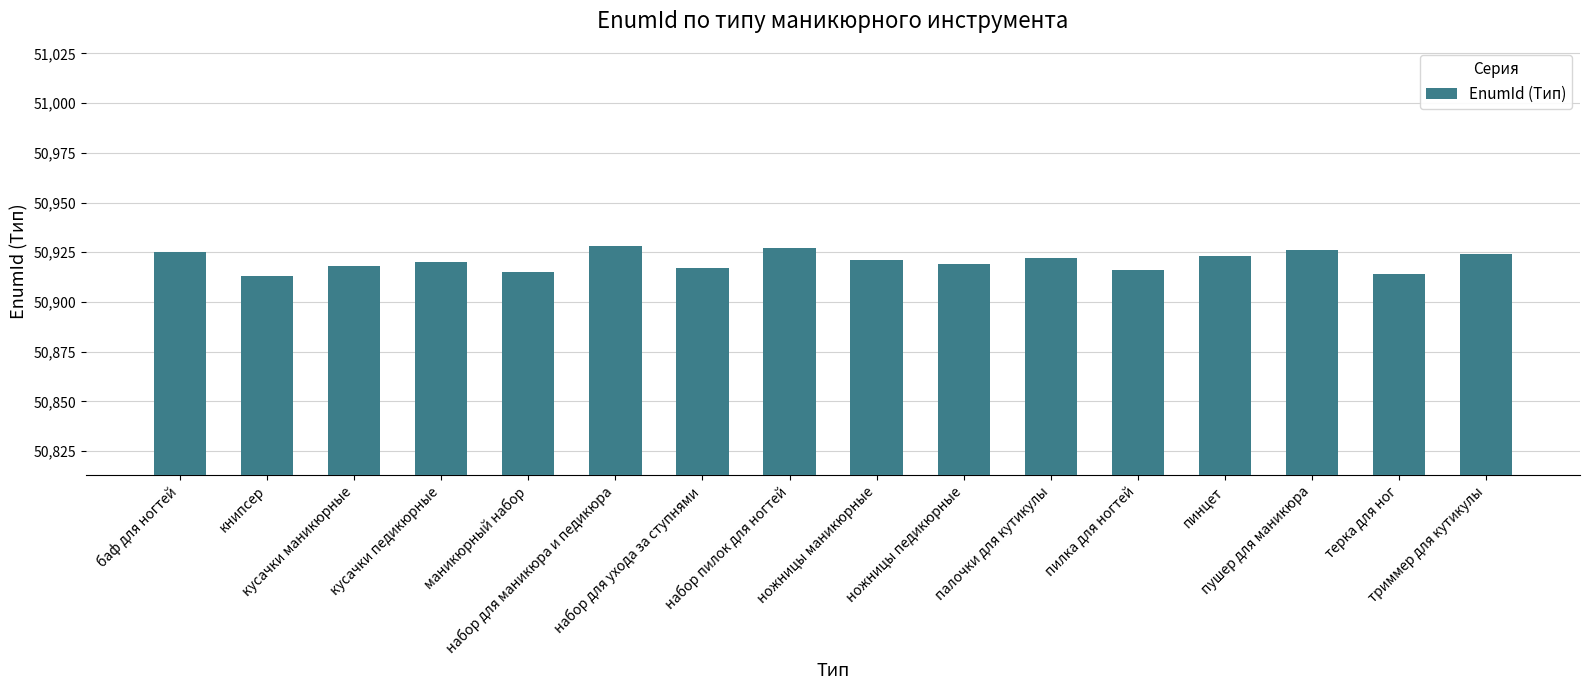

What is the value of the 1st bar from the left?

50925